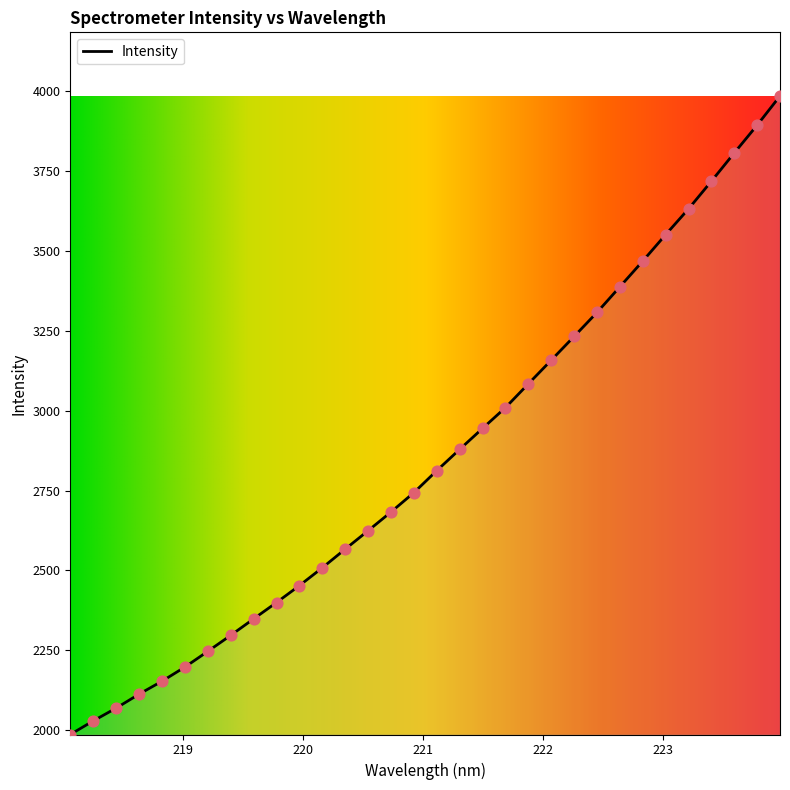

What is the greatest value displayed?

3984.9